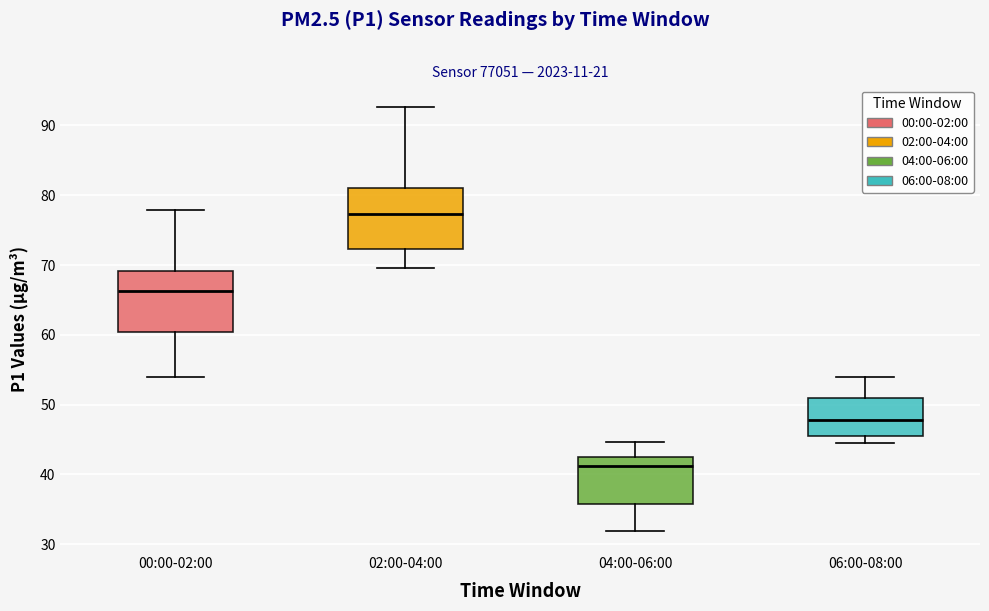

Where does the median line of the box for 06:00-08:00 sit on the y-axis? The values are not printed on the chart, so give them approximately, as read against the axis.

48